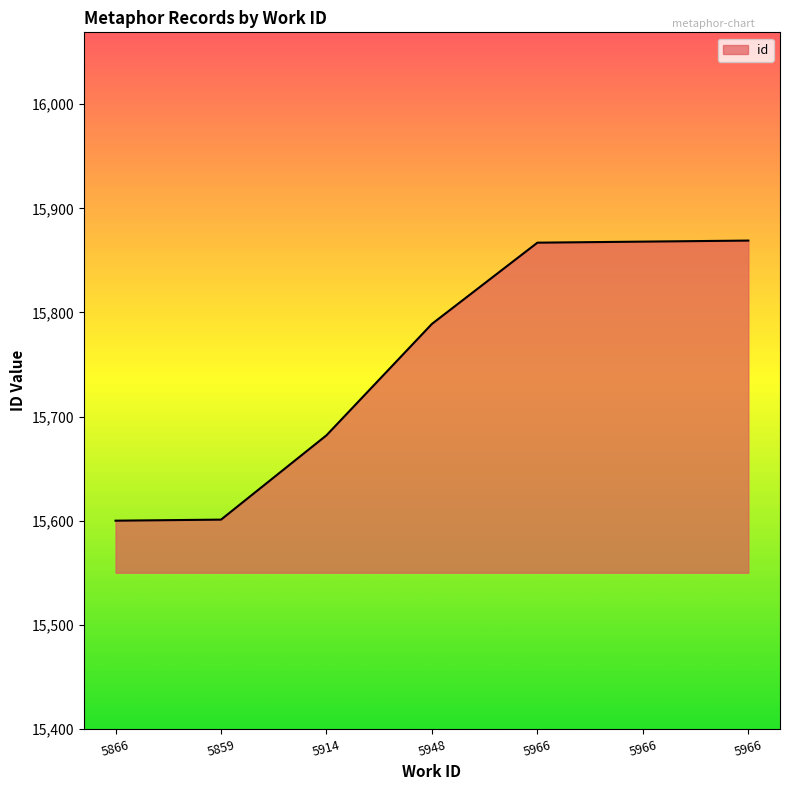

Where does the data first go above 15789?

5966